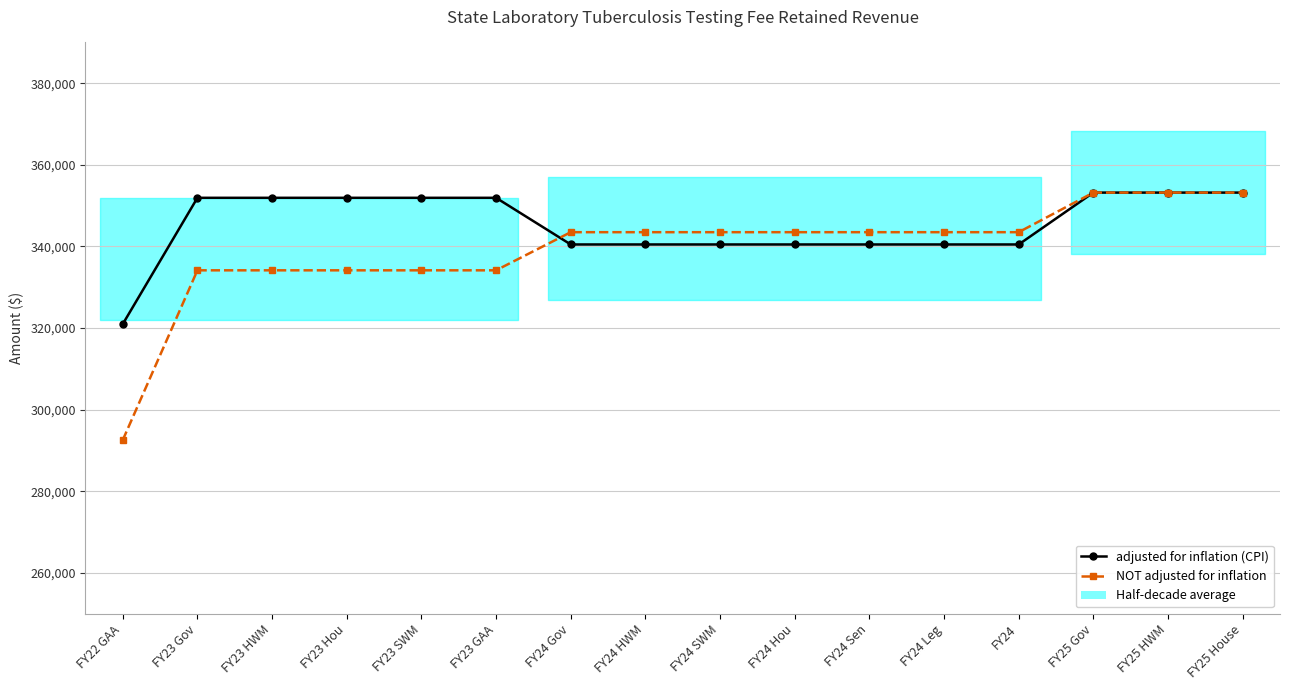

How many lines are shown in the chart?

2